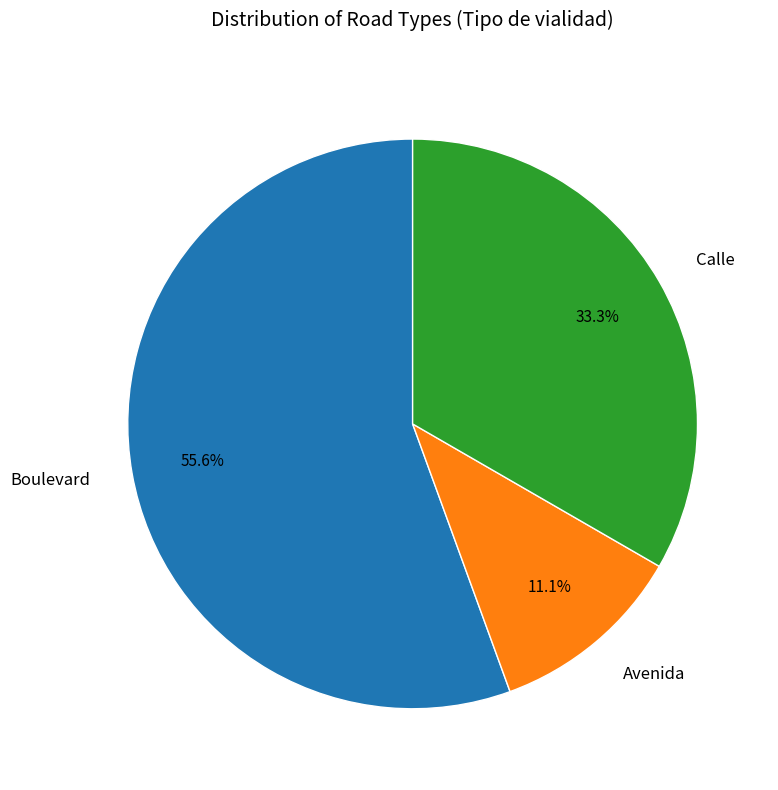

To the nearest percent, what portion does Boulevard represent?

56%